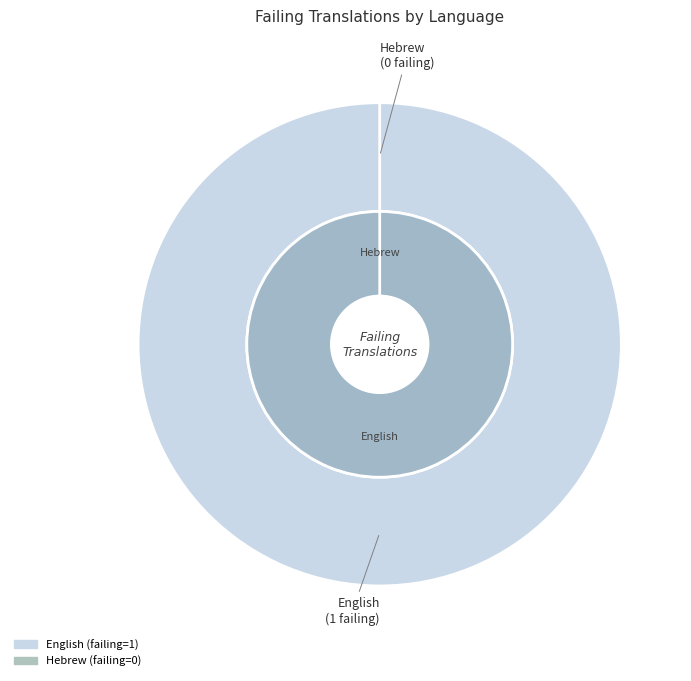

Which slice is the smallest?

Hebrew